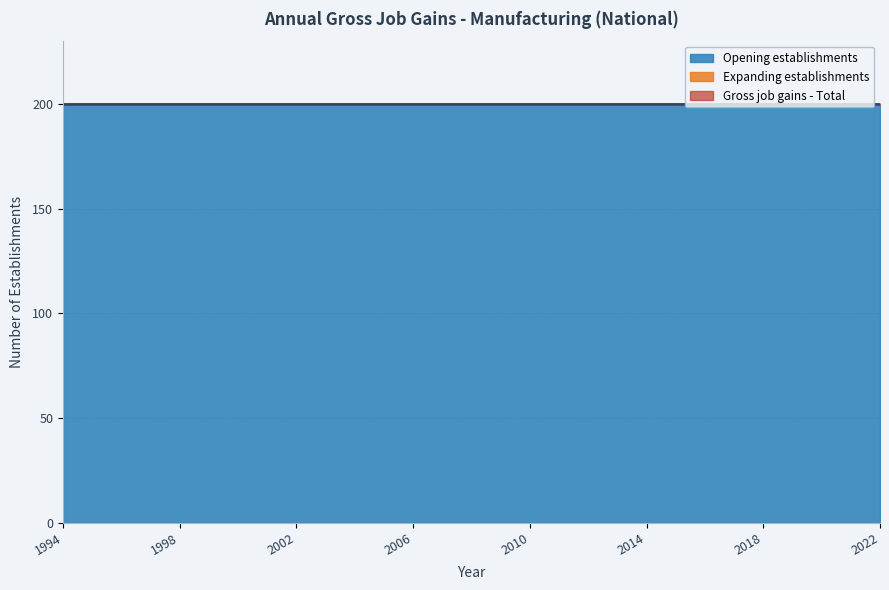

Where is Opening establishments nearest to the value 200?

1994